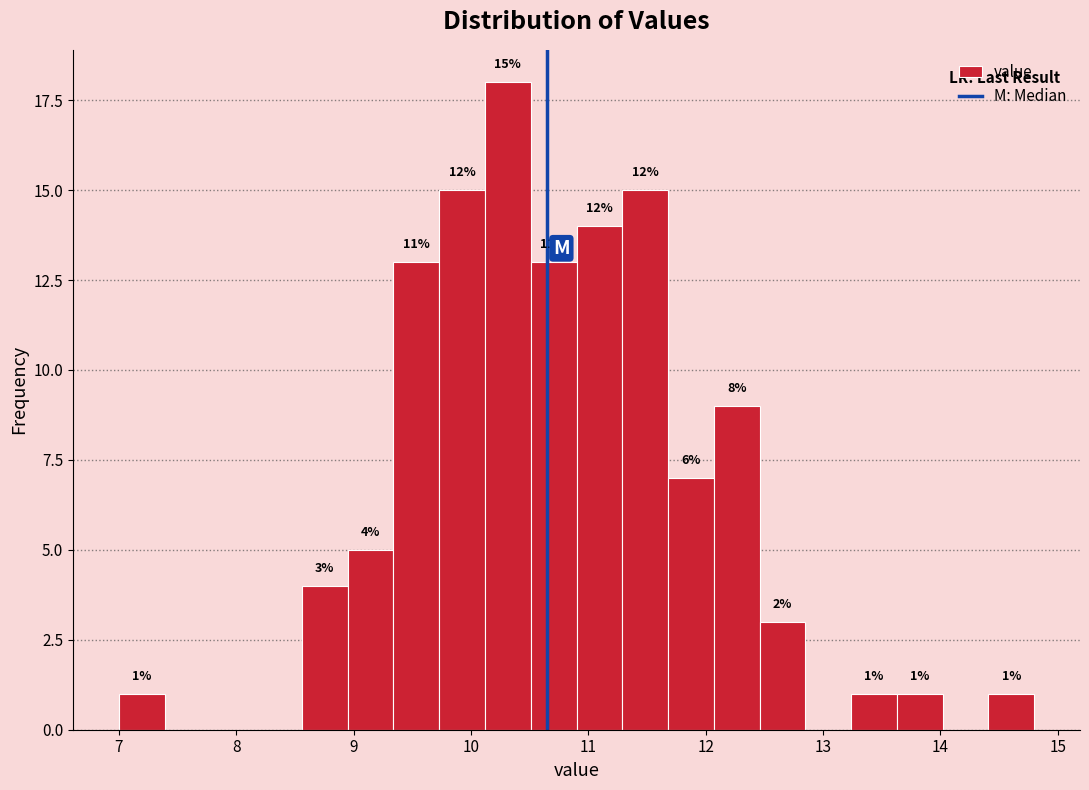

Around what value on the x-axis is the tallest bar? Give the approximate position of its centre, as read against the axis.

10.3